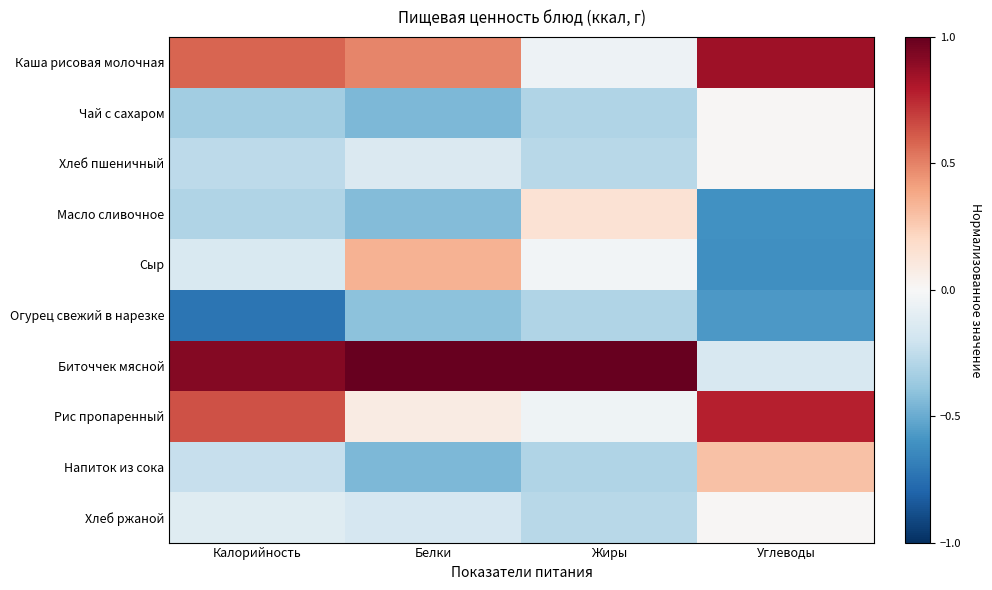

Reading left to right, list all the values displayed in this chart.

Каша рисовая молочная: Калорийность=0.6	Белки=0.5	Жиры=-0.0	Углеводы=0.8
Чай с сахаром: Калорийность=-0.3	Белки=-0.5	Жиры=-0.3	Углеводы=0.0
Хлеб пшеничный: Калорийность=-0.3	Белки=-0.1	Жиры=-0.3	Углеводы=0.0
Масло сливочное: Калорийность=-0.3	Белки=-0.4	Жиры=0.1	Углеводы=-0.6
Сыр: Калорийность=-0.2	Белки=0.3	Жиры=-0.0	Углеводы=-0.6
Огурец свежий в нарезке: Калорийность=-0.7	Белки=-0.4	Жиры=-0.3	Углеводы=-0.6
Биточчек мясной: Калорийность=0.9	Белки=1.0	Жиры=1.0	Углеводы=-0.2
Рис пропаренный: Калорийность=0.6	Белки=0.1	Жиры=-0.0	Углеводы=0.8
Напиток из сока: Калорийность=-0.2	Белки=-0.5	Жиры=-0.3	Углеводы=0.3
Хлеб ржаной: Калорийность=-0.1	Белки=-0.2	Жиры=-0.3	Углеводы=0.0